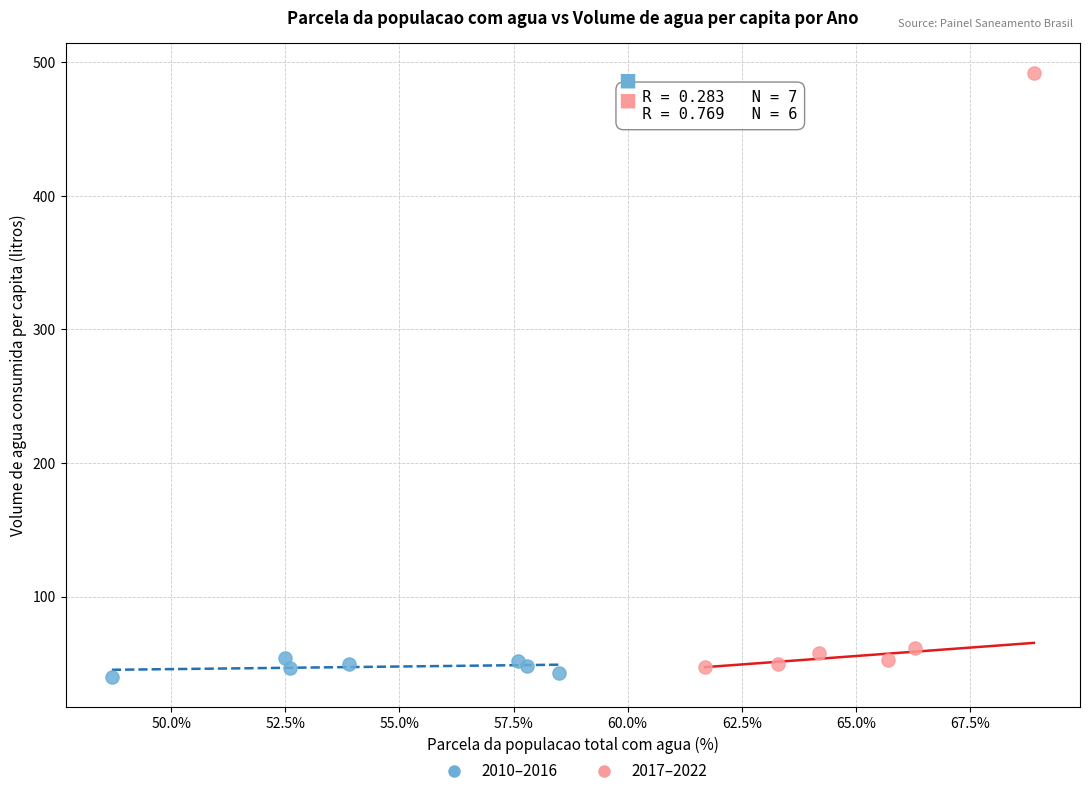

Which series has the widest spread of Y values?

2017–2022